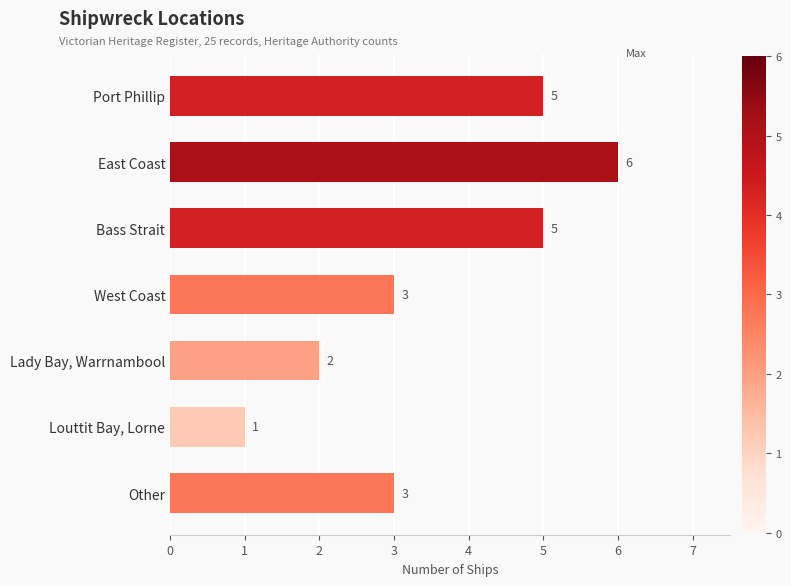

What is the maximum value shown in the chart?

6